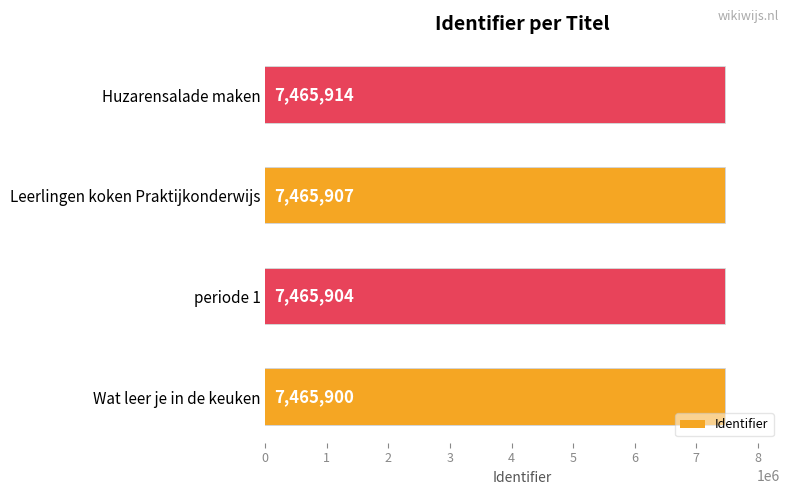

What is the difference between the values at Huzarensalade maken and Wat leer je in de keuken?

14